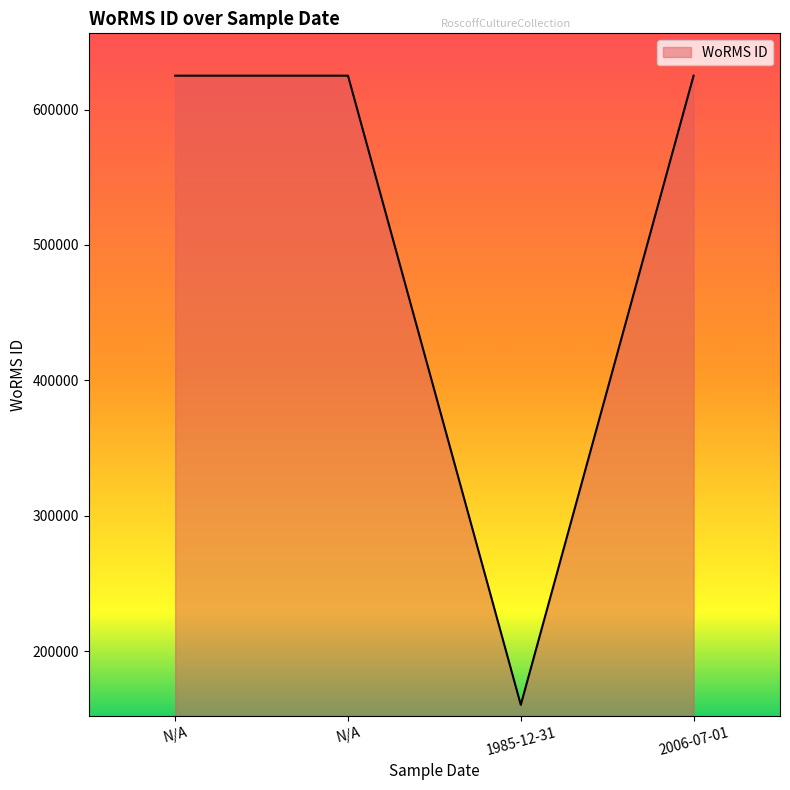

Does the chart have visible grid lines?

No